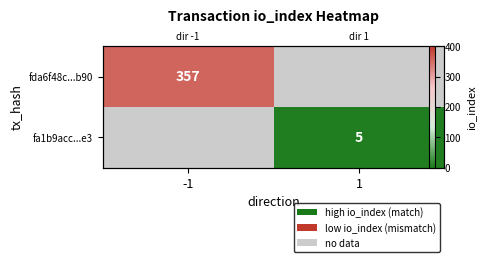

List the series in order of their overall mean, highest first.

fda6f48c...b90, fa1b9acc...e3